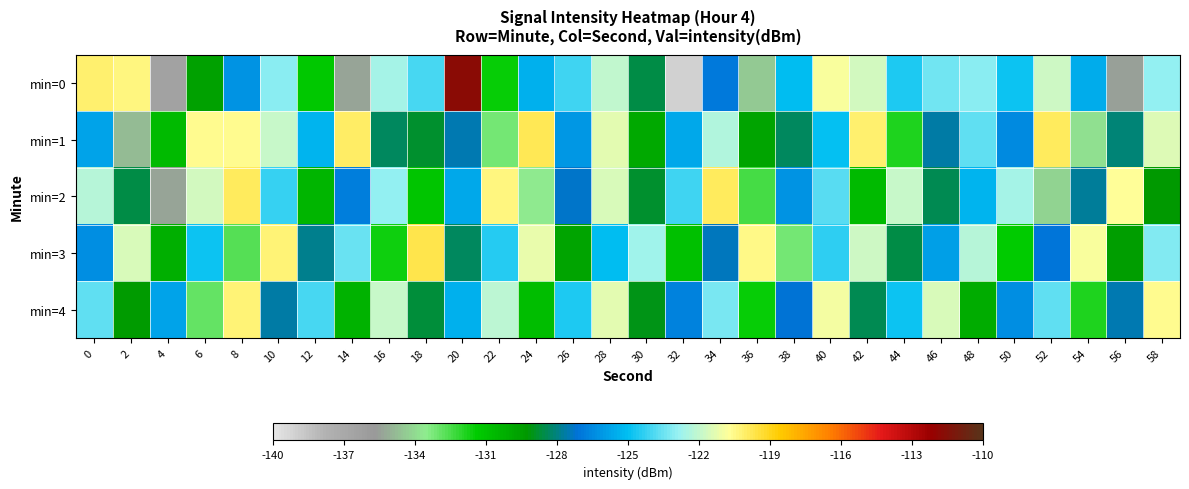

Reading right to left, list all the values displayed in this chart.

min=0: 58=-123.0	56=-135.5	54=-125.5	52=-121.7	50=-124.8	48=-123.0	46=-123.5	44=-124.6	42=-121.6	40=-120.9	38=-125.0	36=-134.5	34=-126.9	32=-139.1	30=-128.5	28=-122.0	26=-124.2	24=-125.4	22=-131.5	20=-111.7	18=-124.0	16=-122.6	14=-135.4	12=-131.2	10=-123.1	8=-126.3	6=-129.7	4=-136.4	2=-120.3	0=-120.2
min=1: 58=-121.4	56=-128.1	54=-133.8	52=-120.0	50=-126.5	48=-123.7	46=-127.6	44=-131.8	42=-120.1	40=-124.9	38=-128.3	36=-129.7	34=-122.4	32=-125.6	30=-130.0	28=-121.3	26=-126.1	24=-119.8	22=-133.2	20=-127.5	18=-128.8	16=-128.4	14=-120.0	12=-125.3	10=-121.9	8=-120.6	6=-120.6	4=-130.7	2=-134.7	0=-125.8
min=2: 58=-129.3	56=-120.7	54=-127.8	52=-134.2	50=-122.6	48=-125.3	46=-128.5	44=-121.9	42=-130.7	40=-123.8	38=-126.2	36=-132.4	34=-119.8	32=-124.1	30=-128.8	28=-121.5	26=-127.3	24=-133.6	22=-120.4	20=-125.7	18=-131.1	16=-122.9	14=-126.8	12=-130.5	10=-124.2	8=-119.9	6=-121.7	4=-135.4	2=-128.6	0=-122.3
min=3: 58=-123.2	56=-129.5	54=-120.8	52=-127.1	50=-131.4	48=-122.3	46=-125.9	44=-128.6	42=-121.8	40=-124.3	38=-133.1	36=-120.5	34=-127.4	32=-130.9	30=-122.7	28=-125.1	26=-129.8	24=-121.2	22=-124.5	20=-128.3	18=-119.7	16=-131.6	14=-123.5	12=-127.9	10=-120.3	8=-132.7	6=-124.8	4=-130.2	2=-121.6	0=-126.4
min=4: 58=-120.6	56=-127.5	54=-131.9	52=-123.7	50=-126.3	48=-130.1	46=-121.5	44=-124.8	42=-128.4	40=-120.9	38=-127.2	36=-131.5	34=-123.3	32=-126.7	30=-129.1	28=-121.3	26=-124.6	24=-130.8	22=-122.1	20=-125.4	18=-128.7	16=-121.9	14=-130.3	12=-124.0	10=-127.6	8=-120.2	6=-132.9	4=-125.8	2=-129.4	0=-123.6